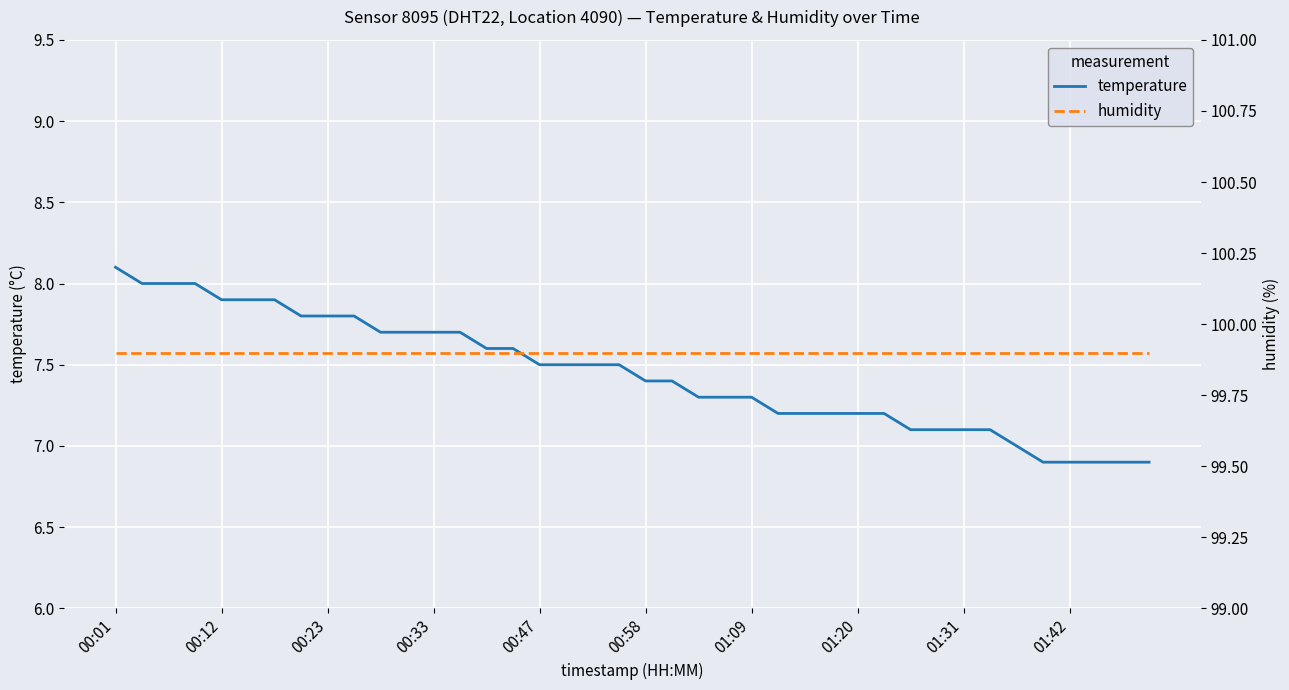

True or false: temperature has a value of 8.1 at 00:01.

True